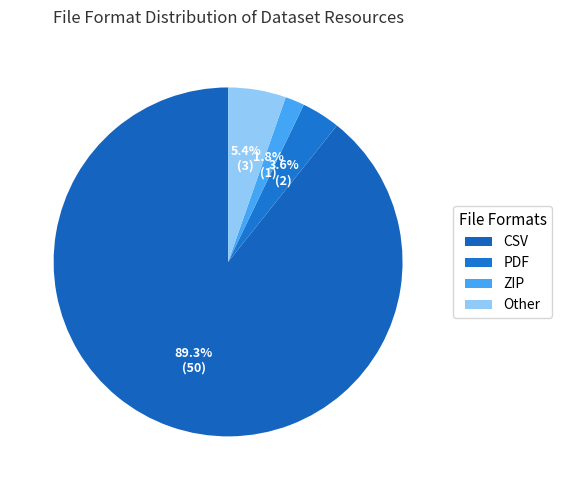

How many segments does this pie chart have?

4